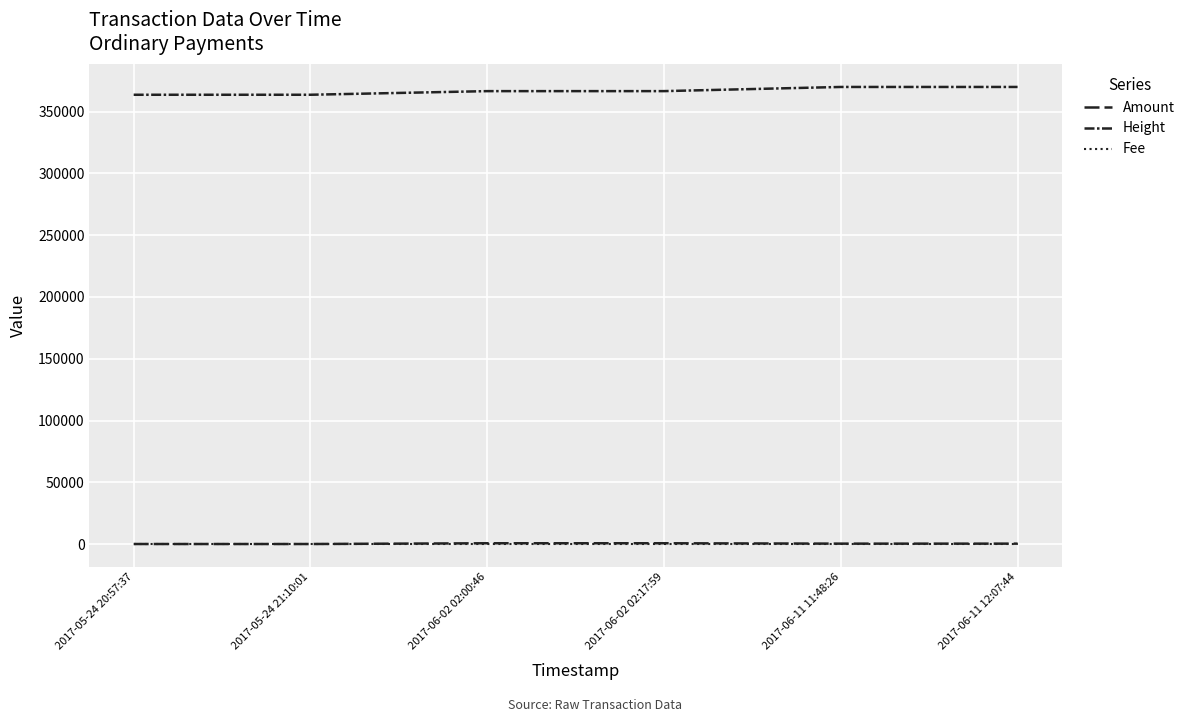

What is the approximate value of Height at 2017-06-02 02:17:59, to the nearest 100?

366500